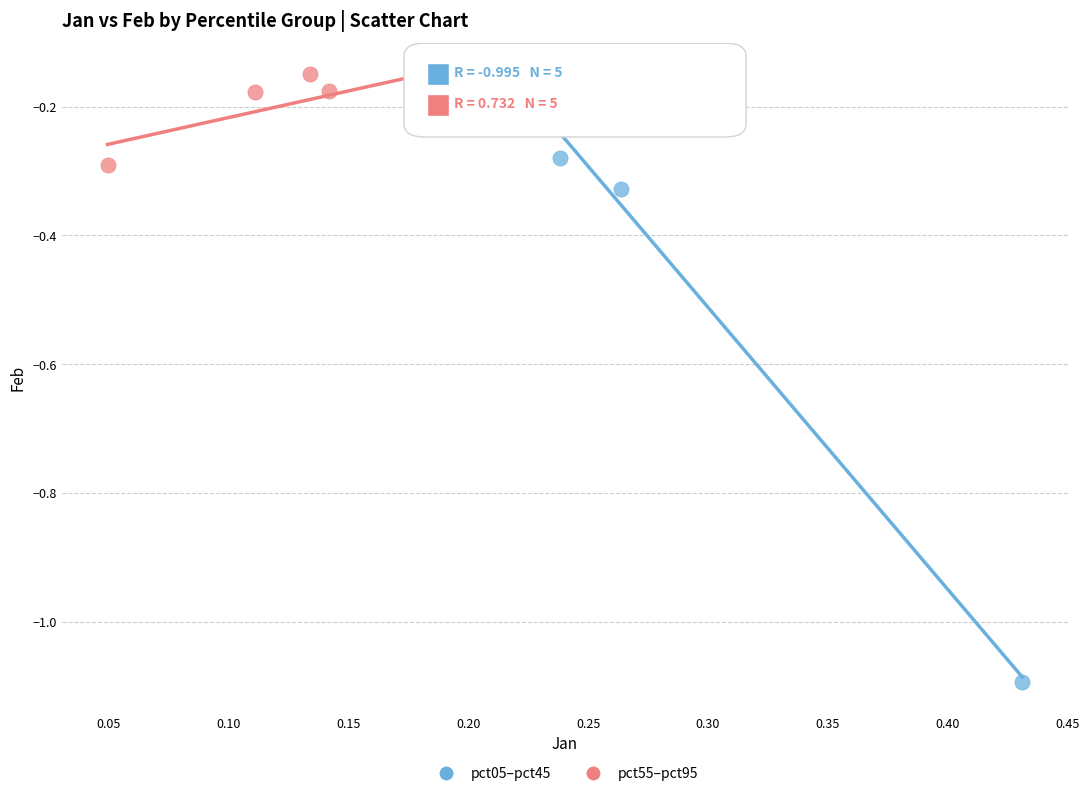

Which series contains the highest Y value?

pct55–pct95